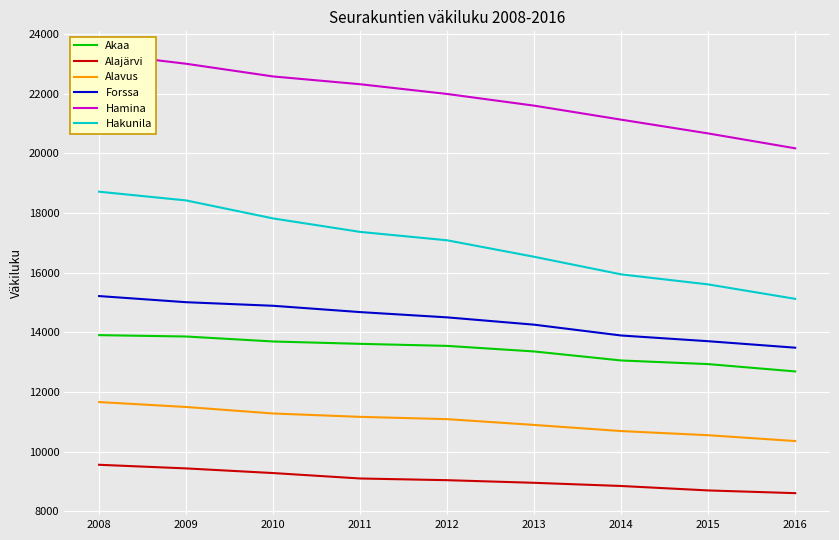

The value of Alajärvi at 2009 is 9433. True or false?

True